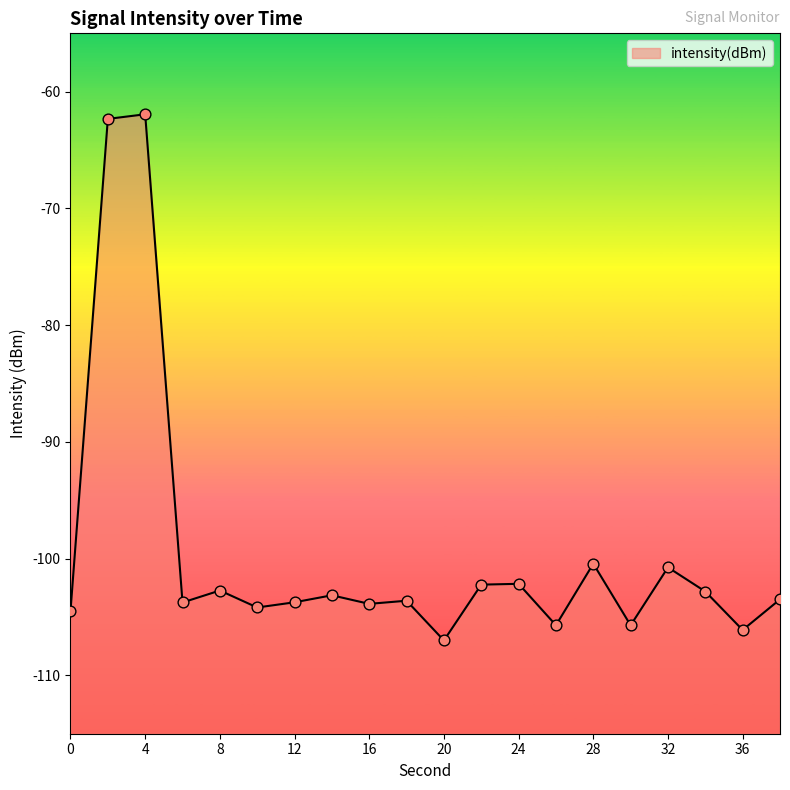

What is the change in value from 2 to 34?

-40.5